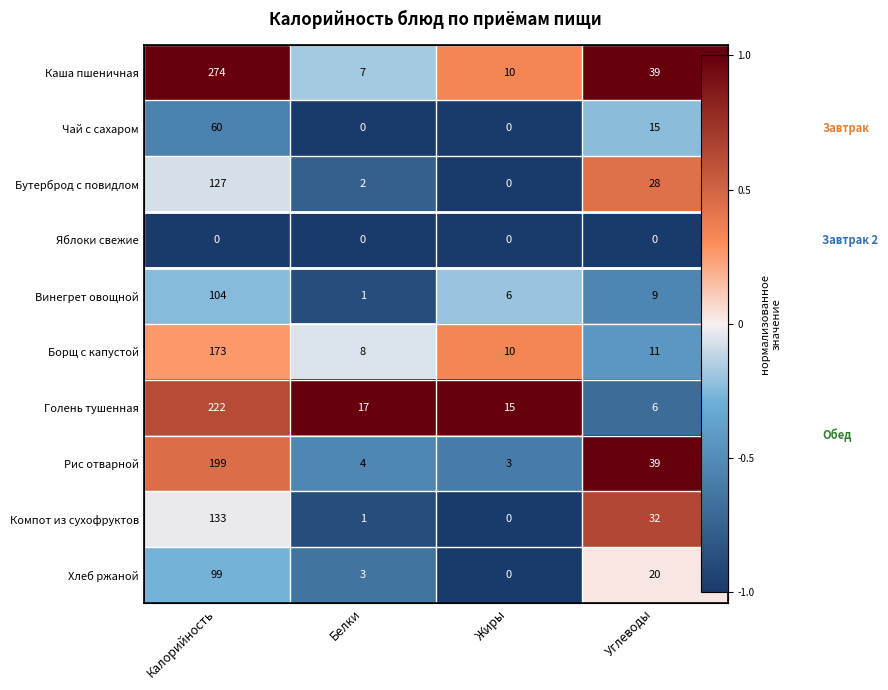

At how many categories does at least one series exceed 0?

4